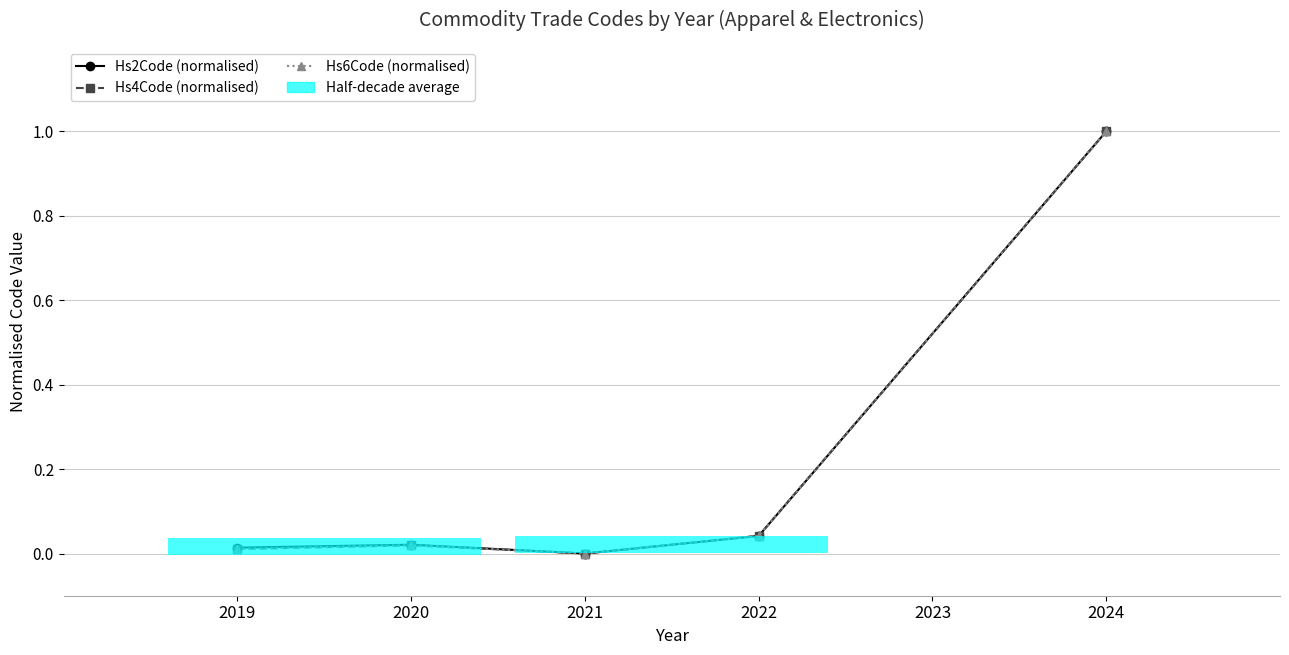

What is the difference between the maximum and minimum values in the Hs4Code (normalised) series?

1.0